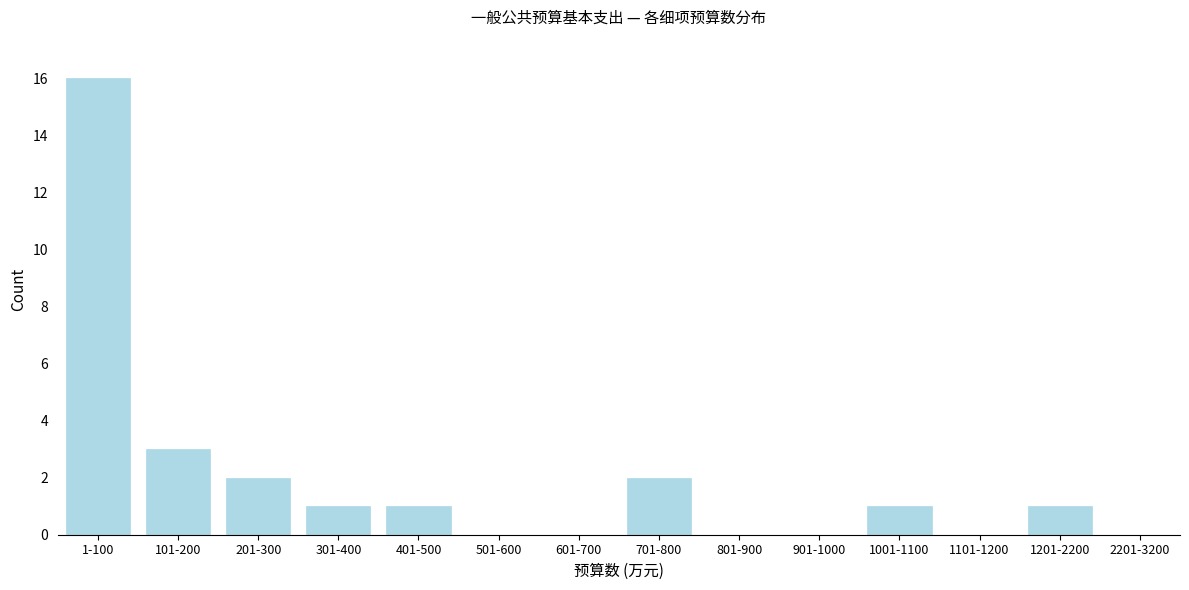

Reading left to right, extract all data points from this chart.

1-100=16	101-200=3	201-300=2	301-400=1	401-500=1	501-600=0	601-700=0	701-800=2	801-900=0	901-1000=0	1001-1100=1	1101-1200=0	1201-2200=1	2201-3200=0